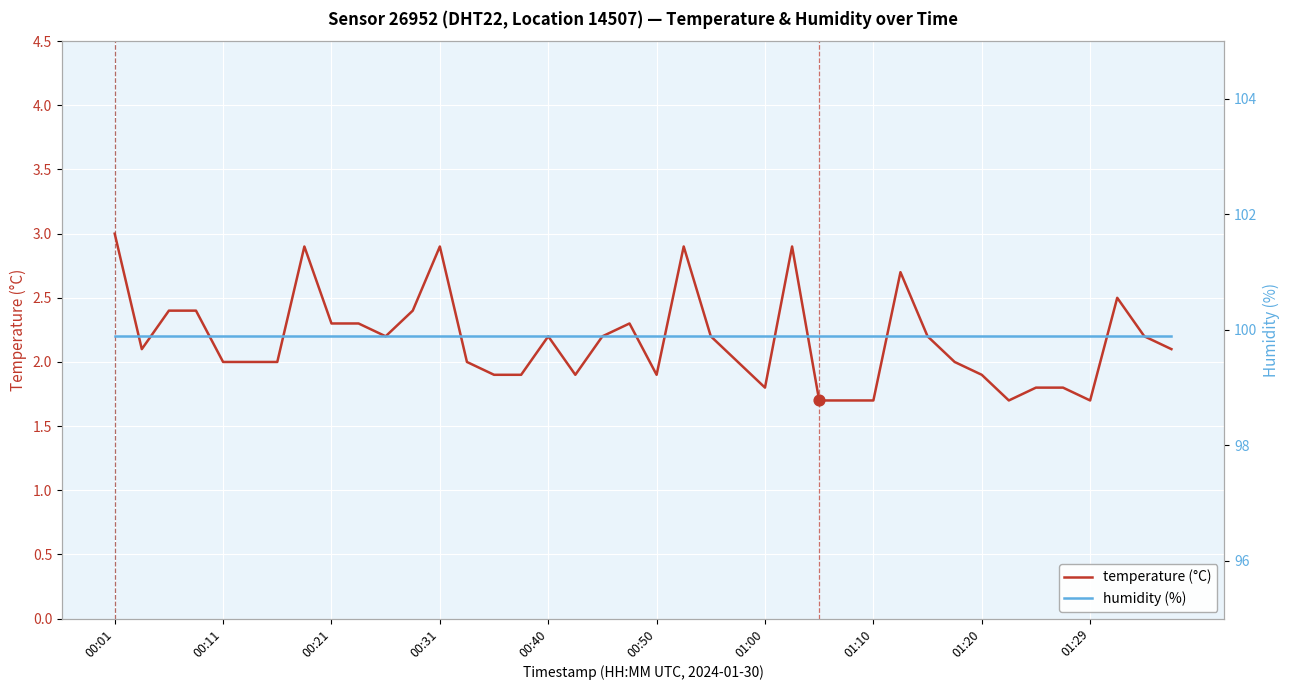

At how many categories does at least one series exceed 50?

40